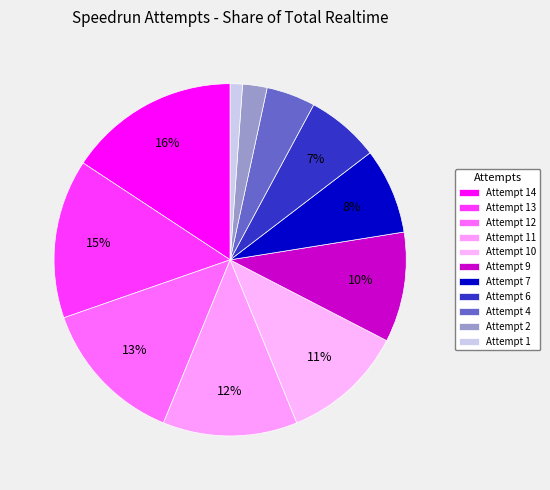

Count the number of slices in the pie.

11